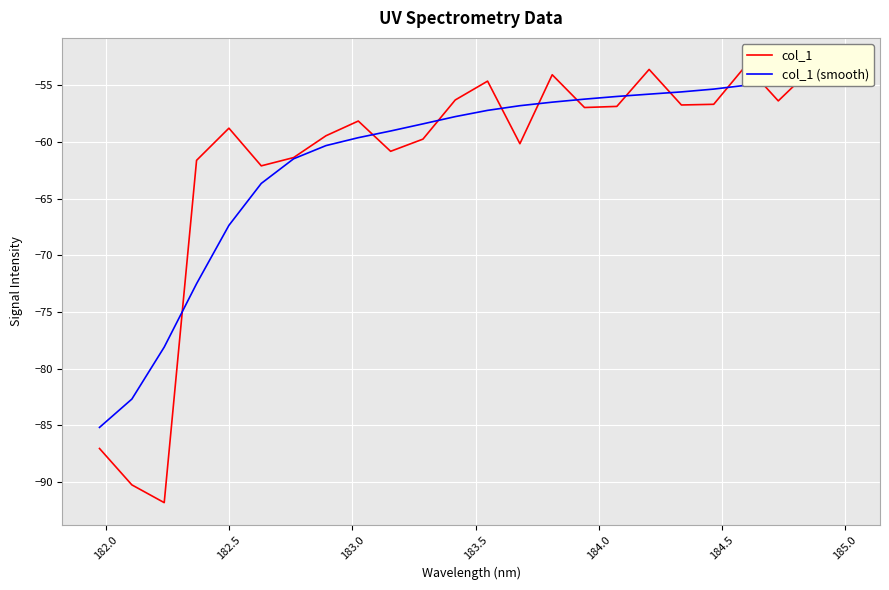

What are all the series names shown in the legend?

col_1, col_1 (smooth)